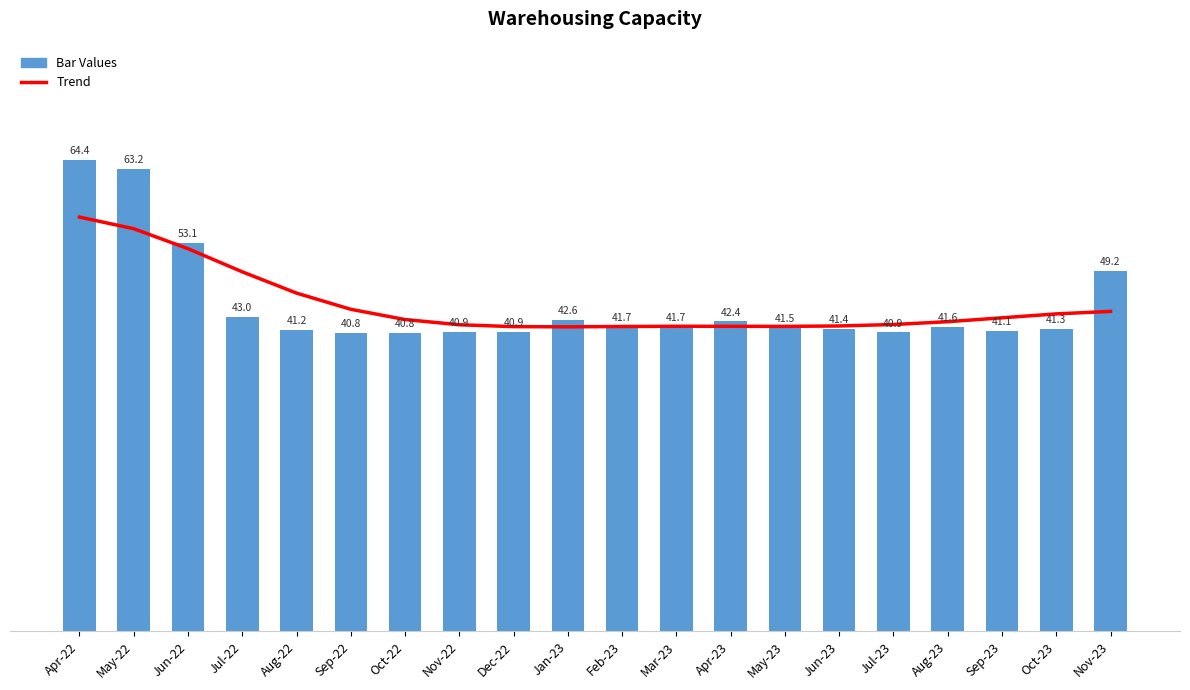

Where does the Trend series first go above 42?

Apr-22